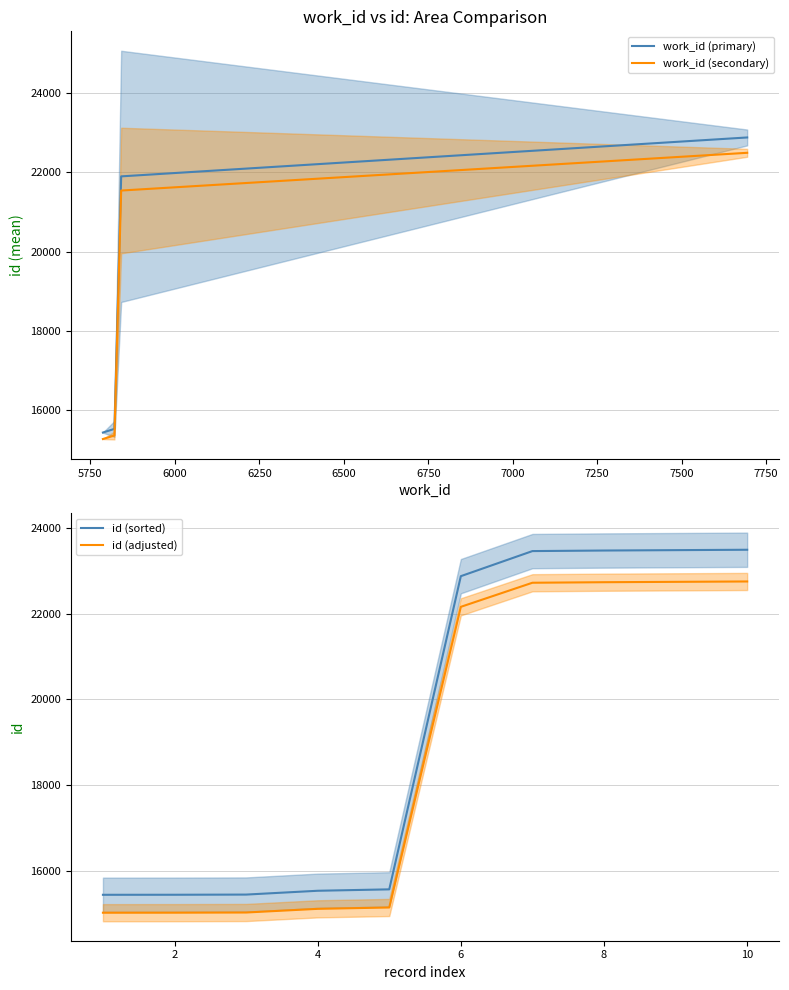

What is the highest value of the id (sorted) series?

23489.0